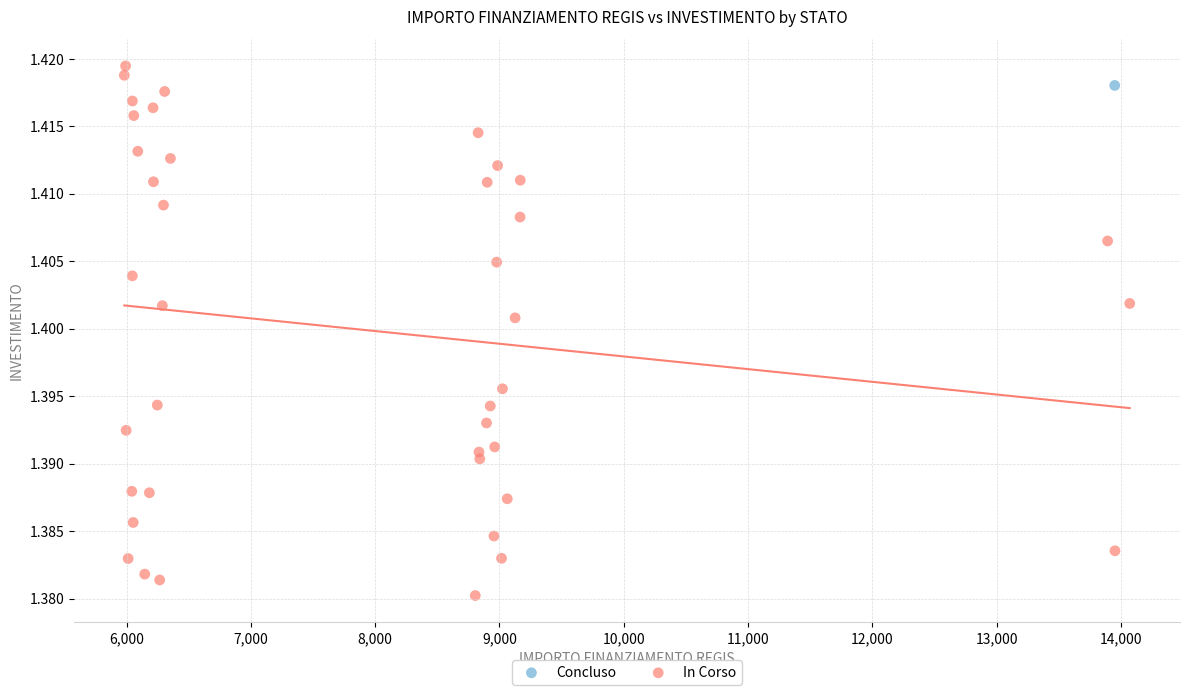

What are all the series names shown in the legend?

Concluso, In Corso